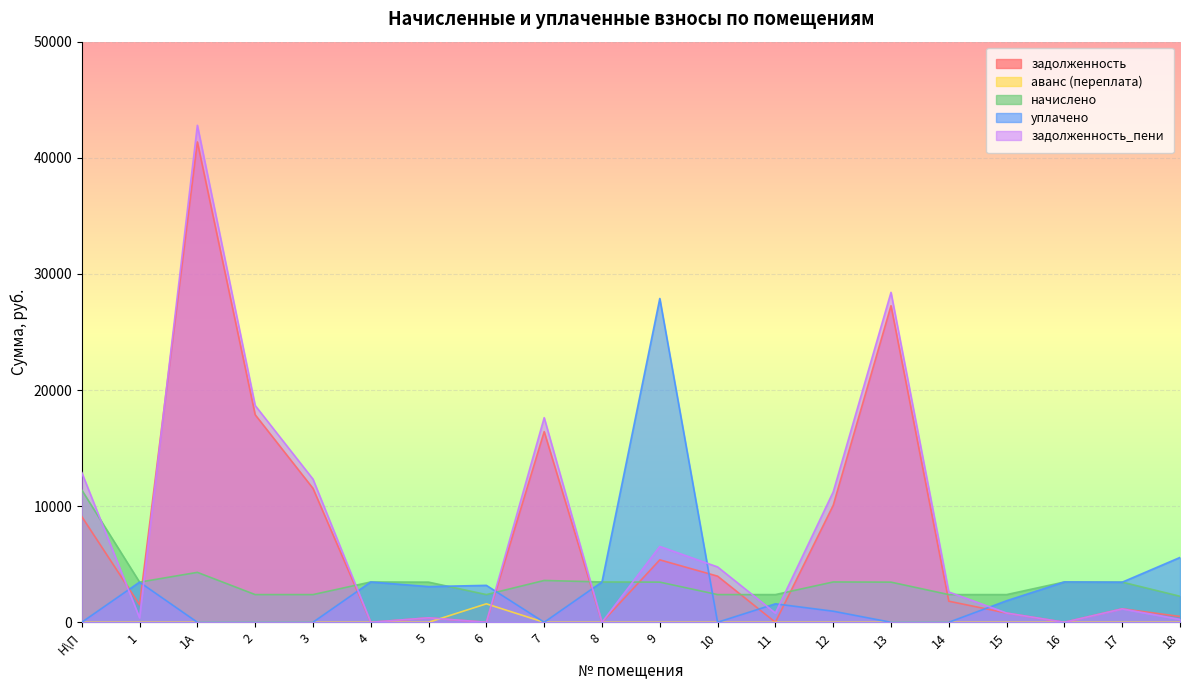

How many values in уплачено are above zero?

12